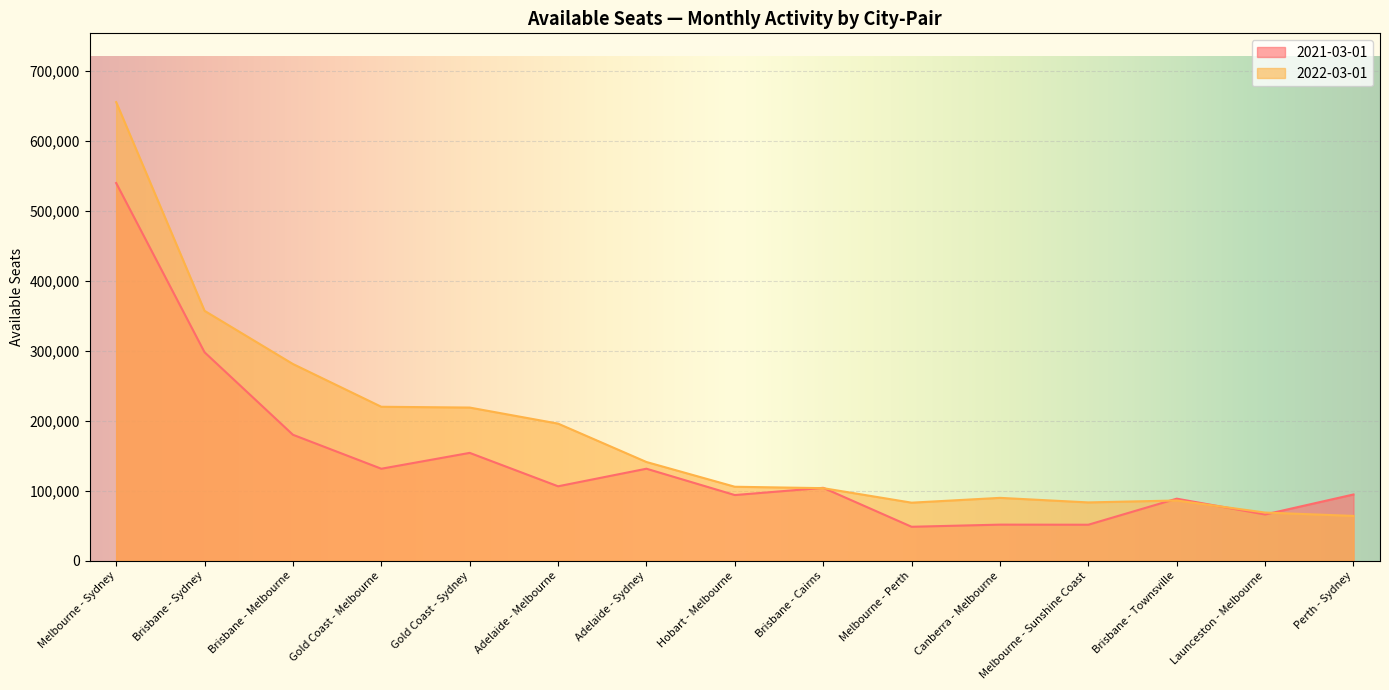

Is it true that 2022-03-01 equals 281333 at Brisbane - Melbourne?

True